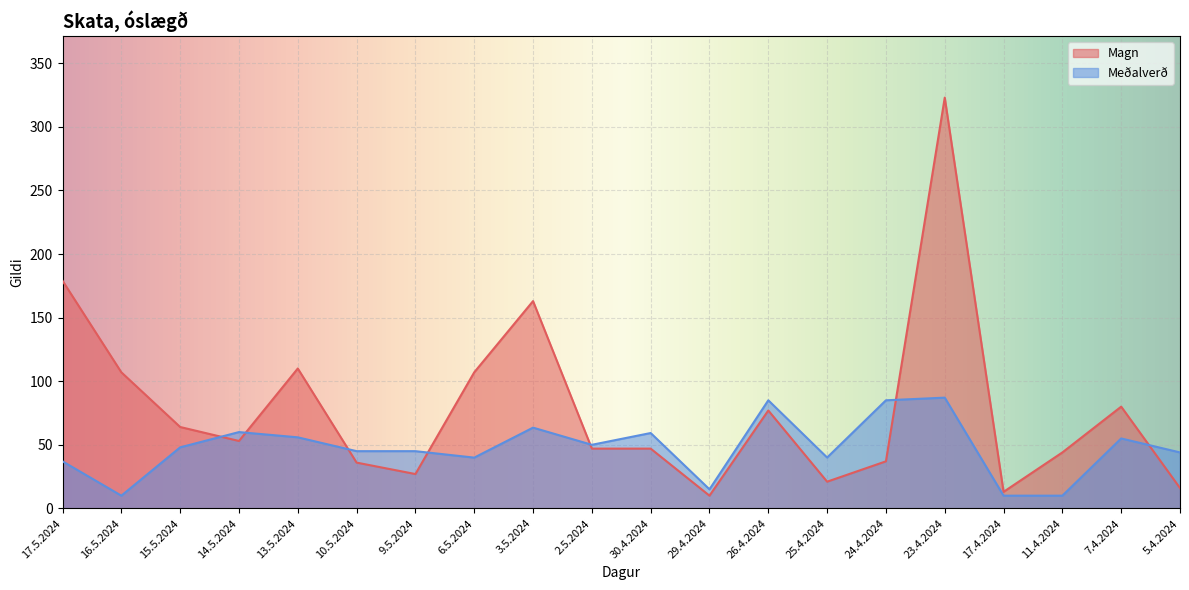

What is the sum of the Magn values at 24.4.2024 and 15.5.2024?

101.0